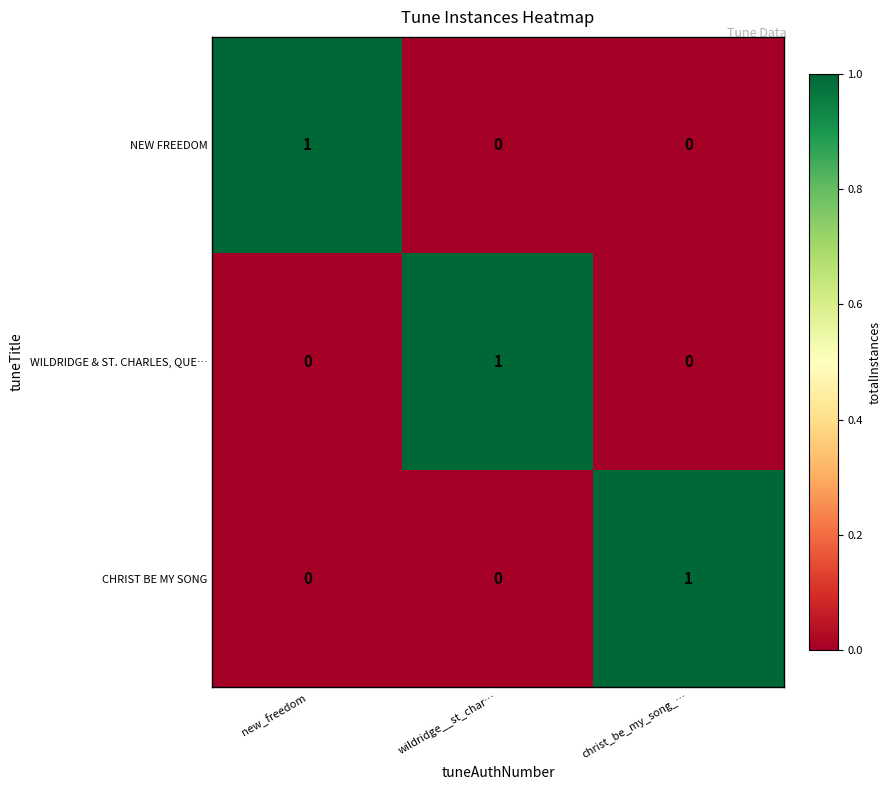

At how many categories does at least one series exceed 0?

3